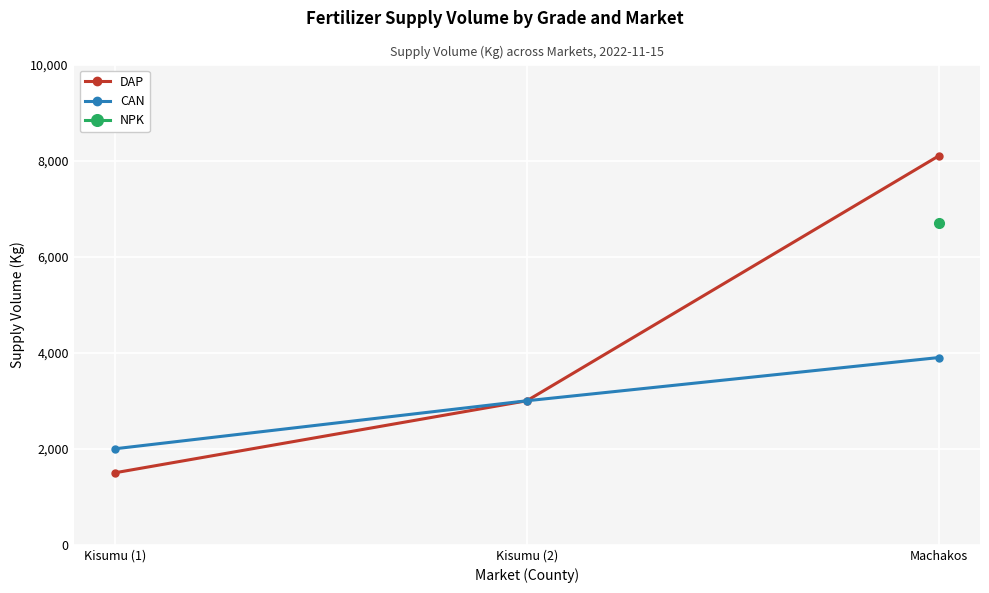

How many DAP values are between 1500 and 8100?

3